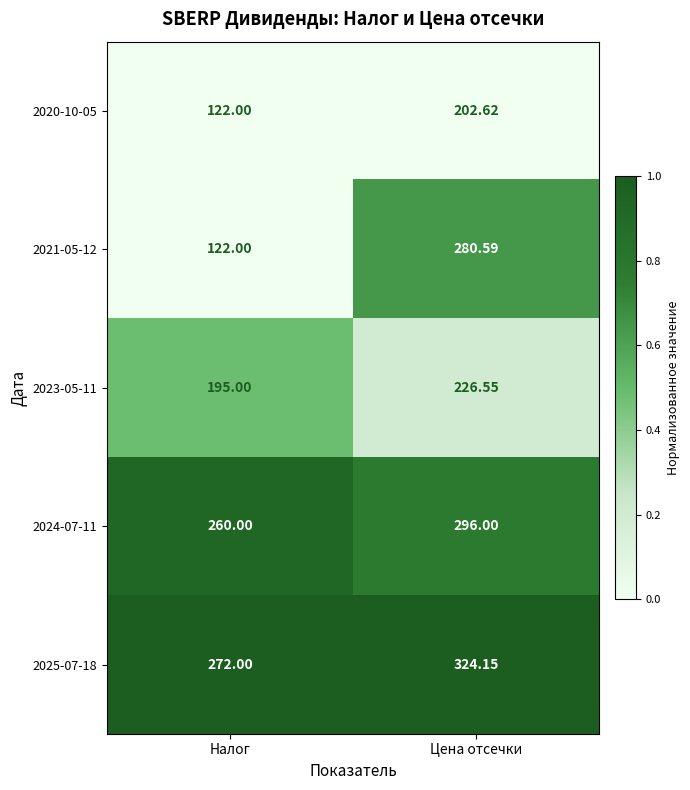

Which category has the lowest value in the 2023-05-11 series?

Налог